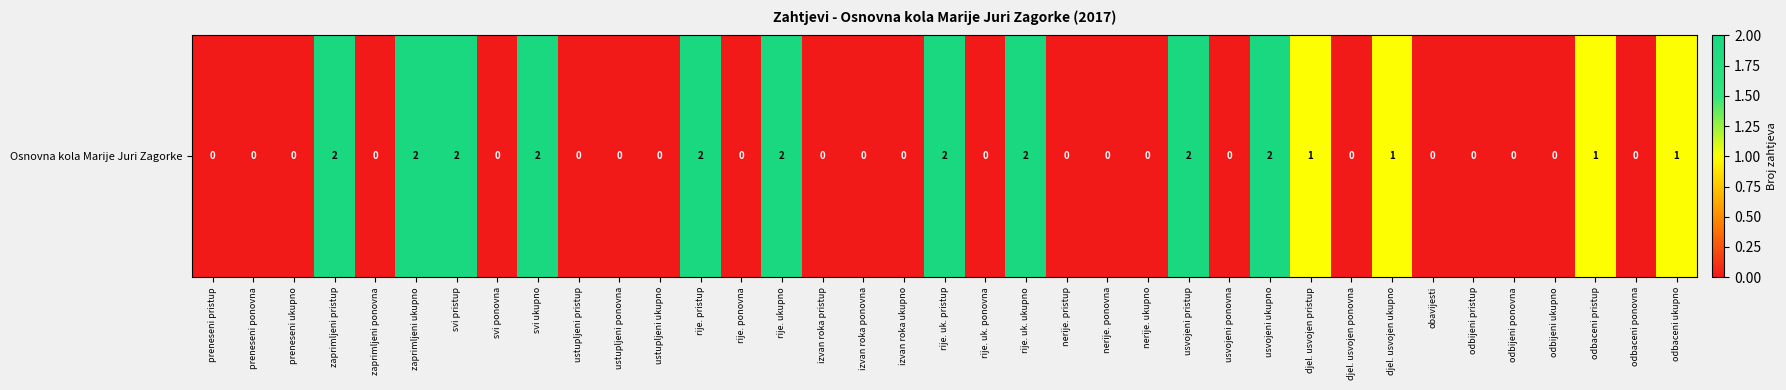

Reading left to right, list all the values displayed in this chart.

preneseni pristup=0	preneseni ponovna=0	preneseni ukupno=0	zaprimljeni pristup=2	zaprimljeni ponovna=0	zaprimljeni ukupno=2	svi pristup=2	svi ponovna=0	svi ukupno=2	ustupljeni pristup=0	ustupljeni ponovna=0	ustupljeni ukupno=0	rije. pristup=2	rije. ponovna=0	rije. ukupno=2	izvan roka pristup=0	izvan roka ponovna=0	izvan roka ukupno=0	rije. uk. pristup=2	rije. uk. ponovna=0	rije. uk. ukupno=2	nerije. pristup=0	nerije. ponovna=0	nerije. ukupno=0	usvojeni pristup=2	usvojeni ponovna=0	usvojeni ukupno=2	djel. usvojen pristup=1	djel. usvojen ponovna=0	djel. usvojen ukupno=1	obavijesti=0	odbijeni pristup=0	odbijeni ponovna=0	odbijeni ukupno=0	odbaceni pristup=1	odbaceni ponovna=0	odbaceni ukupno=1